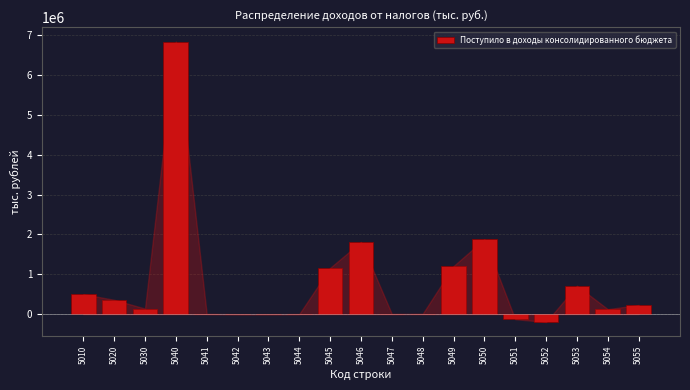

What is the greatest value displayed?

6836080